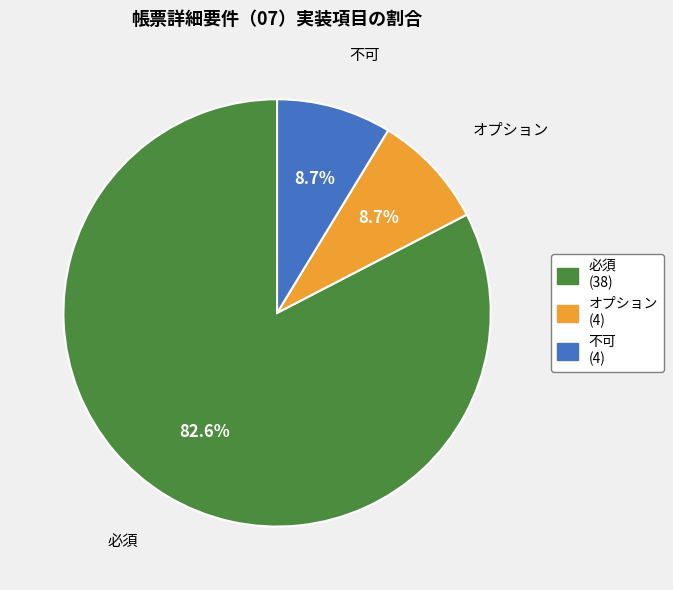

To the nearest percent, what is the average slice percentage?

33%